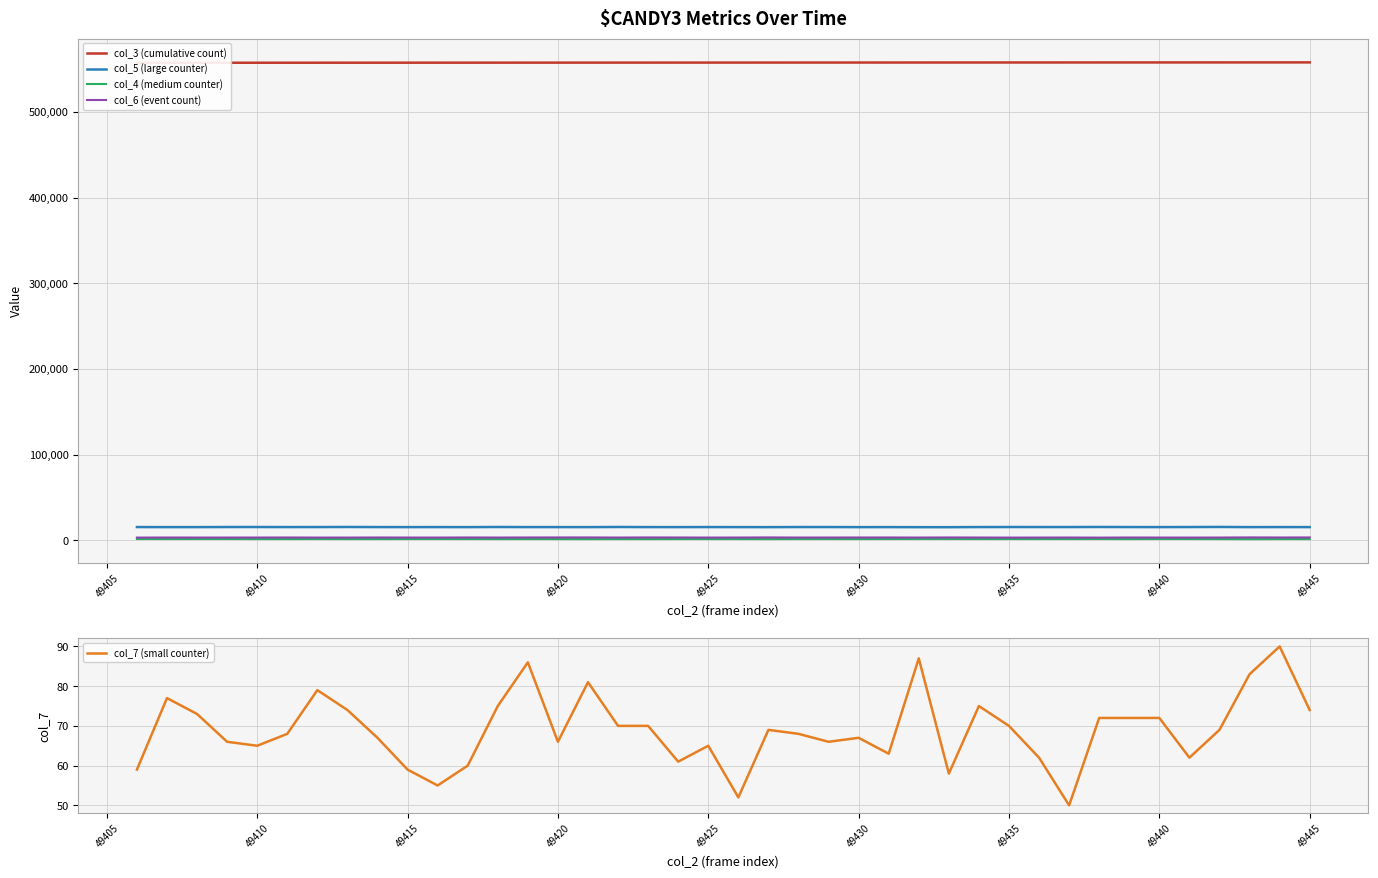

What are all the series names shown in the legend?

col_3 (cumulative count), col_5 (large counter), col_4 (medium counter), col_6 (event count), col_7 (small counter)